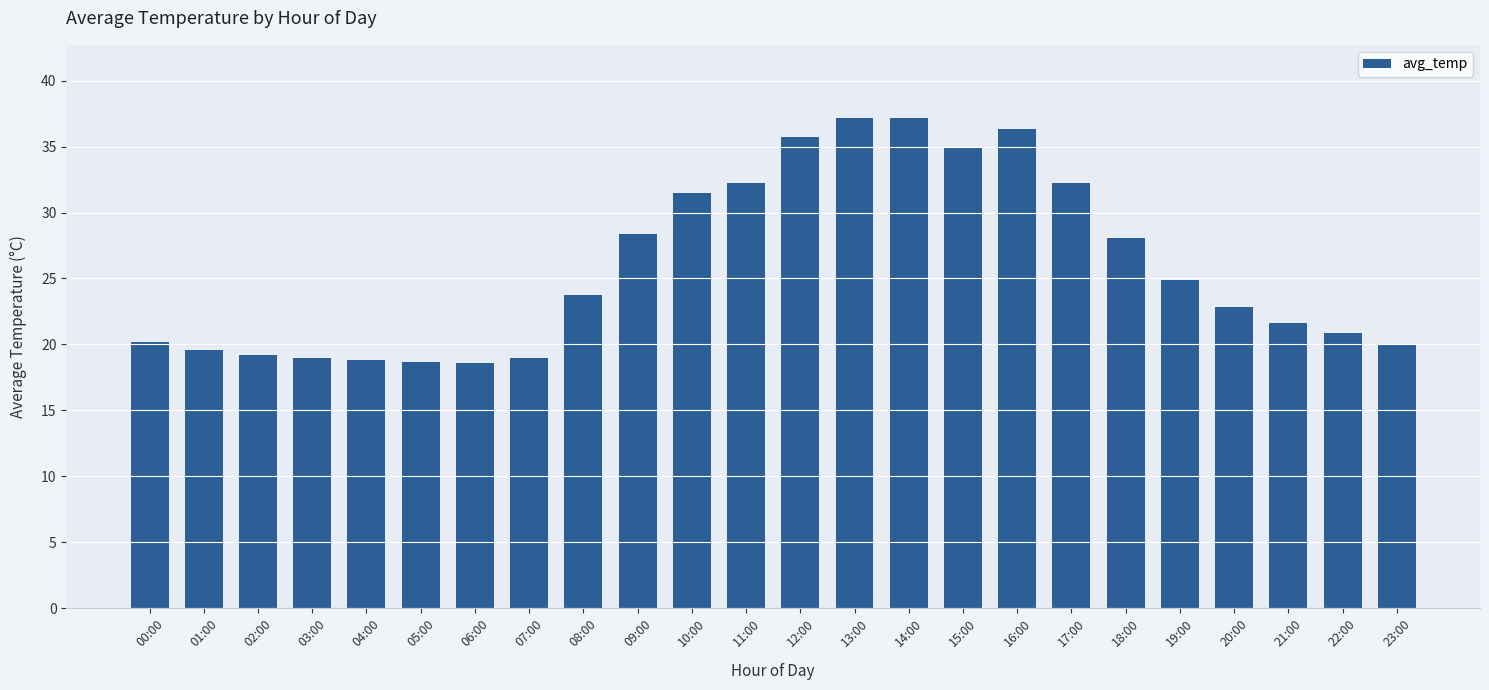

What is the difference between the values at 17:00 and 12:00?

3.5